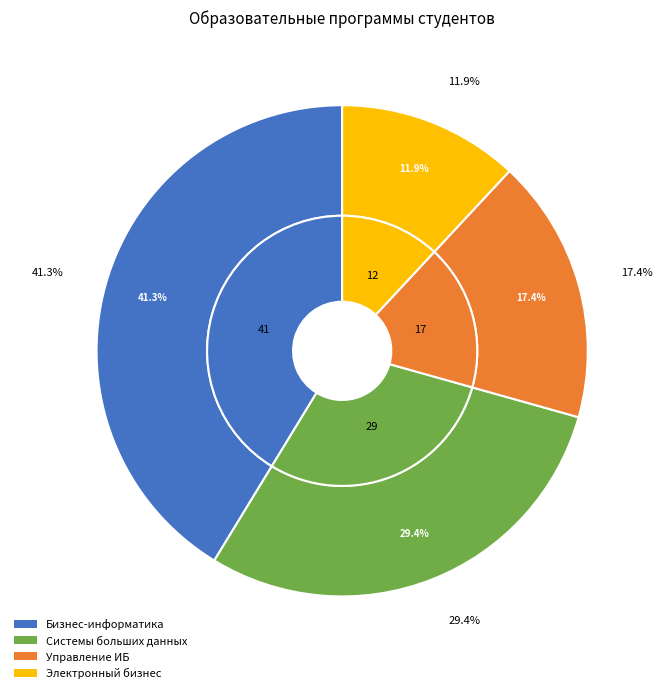

The Системы больших данных slice represents 29% of the pie. True or false?

True